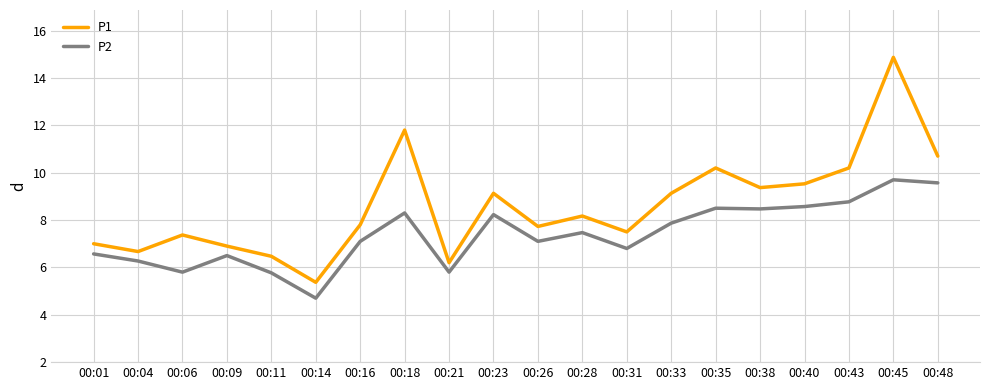

What is the maximum value for P2?

9.7